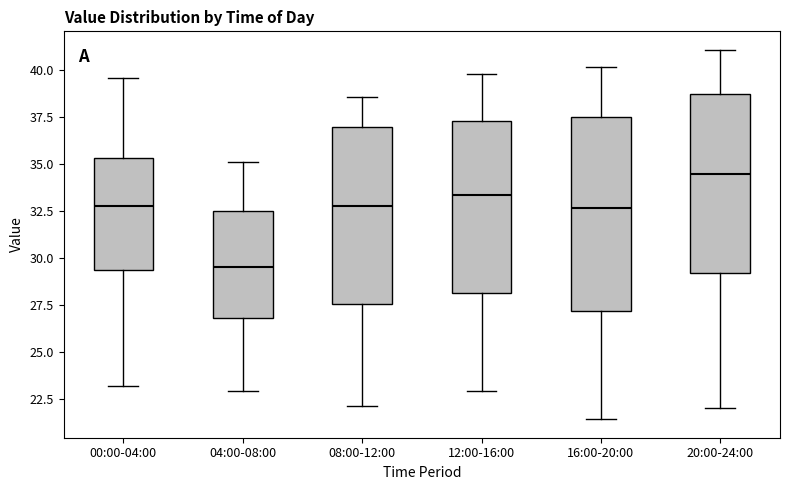

Reading left to right, transcribe this box plot: for each box, give where its median line is, the range the box spans, and where its two whiskers end, as read against the y-axis. The values are not printed on the chart, so give them approximately, as read against the axis.

00:00-04:00: median 33.0, box 29.5 to 35.5, whiskers 23.0 to 39.5
04:00-08:00: median 29.5, box 27.0 to 32.5, whiskers 23.0 to 35.0
08:00-12:00: median 33.0, box 27.5 to 37.0, whiskers 22.0 to 38.5
12:00-16:00: median 33.5, box 28.0 to 37.5, whiskers 23.0 to 40.0
16:00-20:00: median 32.5, box 27.0 to 37.5, whiskers 21.5 to 40.0
20:00-24:00: median 34.5, box 29.0 to 39.0, whiskers 22.0 to 41.0